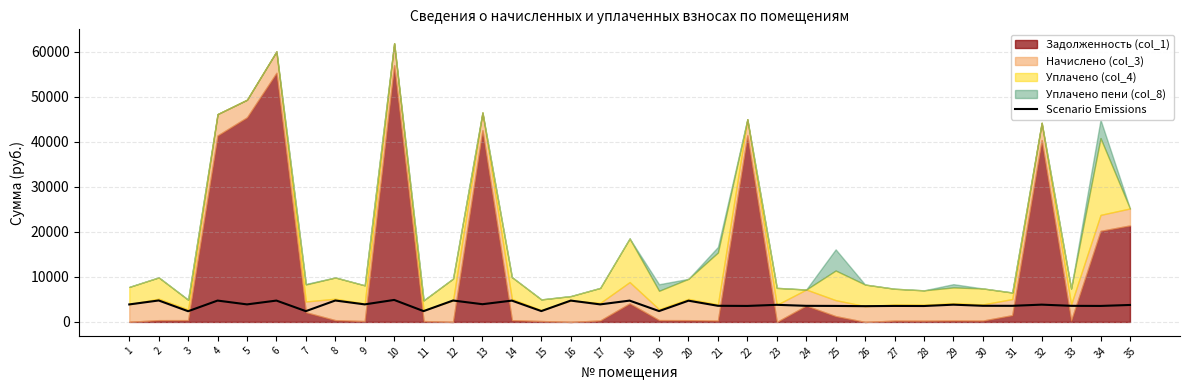

Between 19 and 16, which is larger?

16